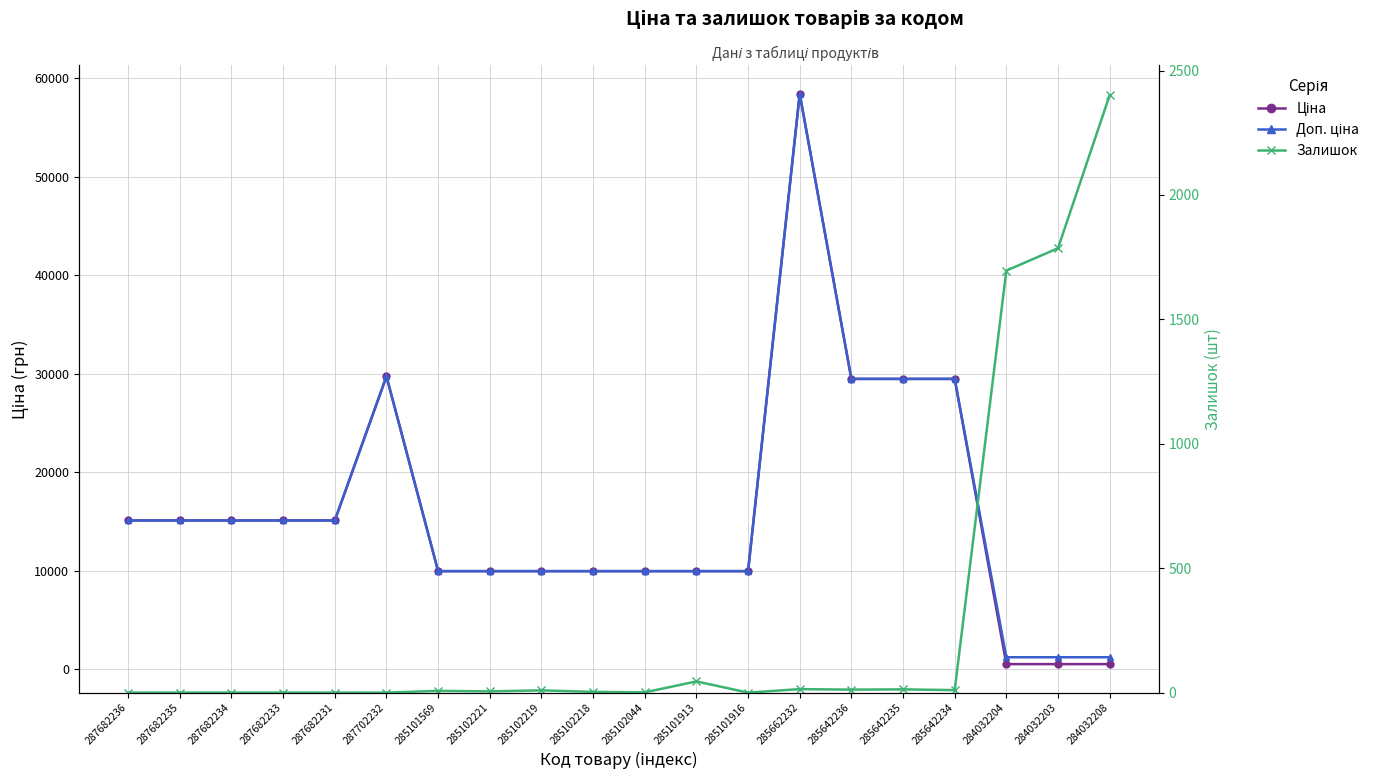

Reading right to left, transcribe all the data shown in this chart.

Ціна: 284032208=539.0	284032203=539.0	284032204=539.0	285642234=29491.5	285642235=29491.5	285642236=29491.5	285662232=58426.5	285101916=9975.0	285101913=9975.0	285102044=9975.0	285102218=9975.0	285102219=9975.0	285102221=9975.0	285101569=9975.0	287702232=29747.2	287682231=15120.0	287682233=15120.0	287682234=15120.0	287682235=15120.0	287682236=15120.0
Доп. ціна: 284032208=1235.4	284032203=1235.4	284032204=1235.4	285642234=29491.5	285642235=29491.5	285642236=29491.5	285662232=58426.5	285101916=9975.0	285101913=9975.0	285102044=9975.0	285102218=9975.0	285102219=9975.0	285102221=9975.0	285101569=9975.0	287702232=29747.2	287682231=15120.0	287682233=15120.0	287682234=15120.0	287682235=15120.0	287682236=15120.0
Залишок: 284032208=2401.0	284032203=1786.0	284032204=1696.0	285642234=10.0	285642235=13.0	285642236=12.0	285662232=14.0	285101916=0.0	285101913=45.0	285102044=1.0	285102218=3.0	285102219=9.0	285102221=5.0	285101569=7.0	287702232=0.0	287682231=0.0	287682233=0.0	287682234=0.0	287682235=0.0	287682236=0.0